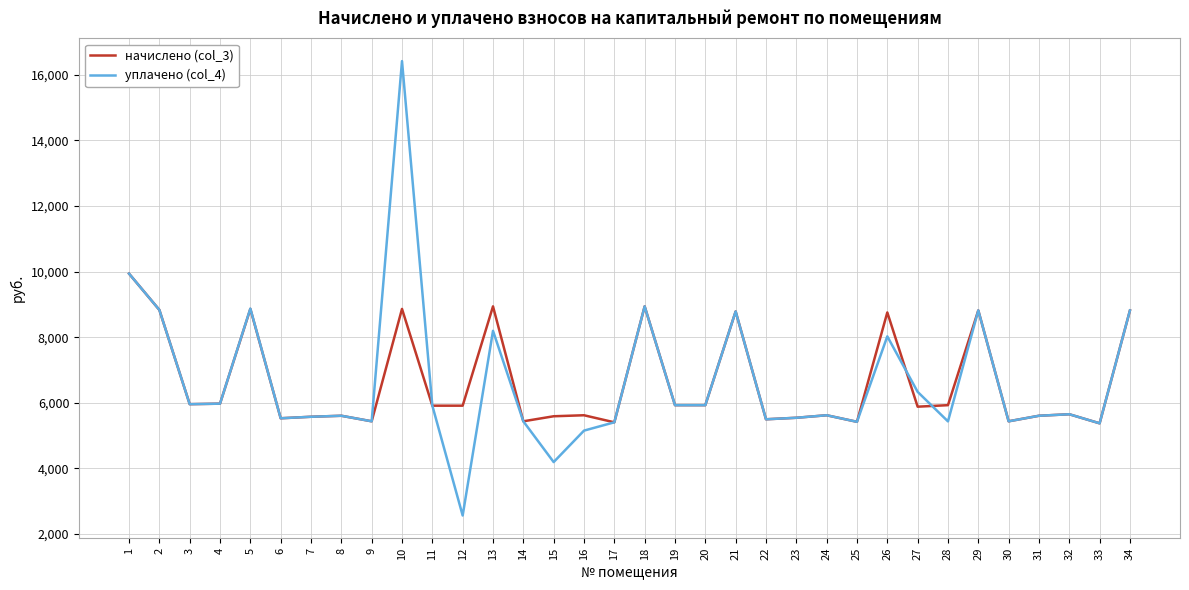

What is the approximate value of уплачено (col_4) at 3?

5959.7